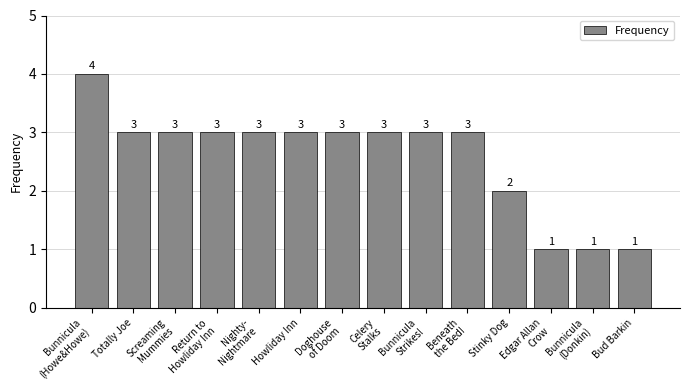

Does the chart contain stacked bars?

No